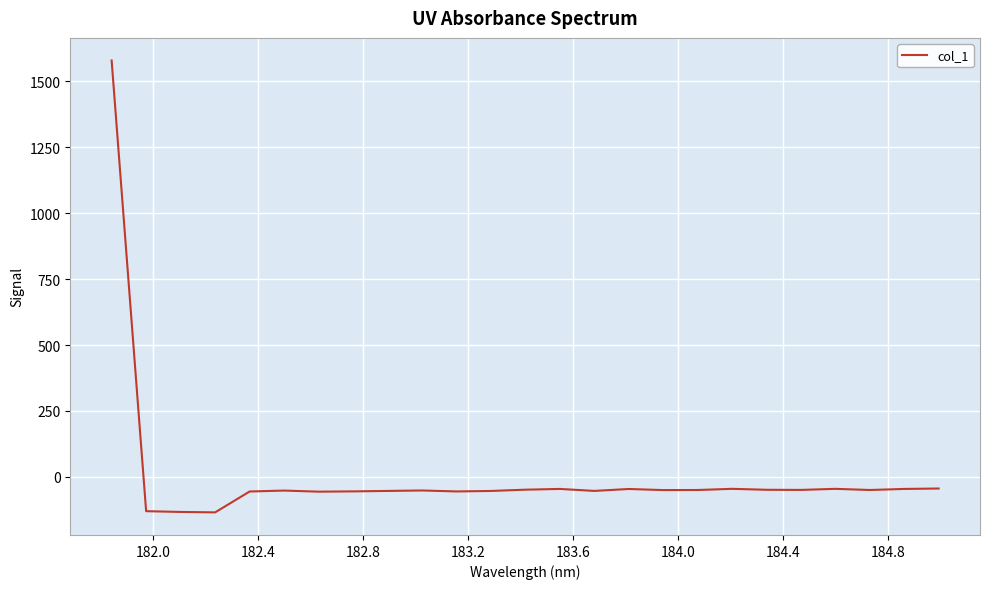

What is the difference between the maximum and minimum values?

1713.8